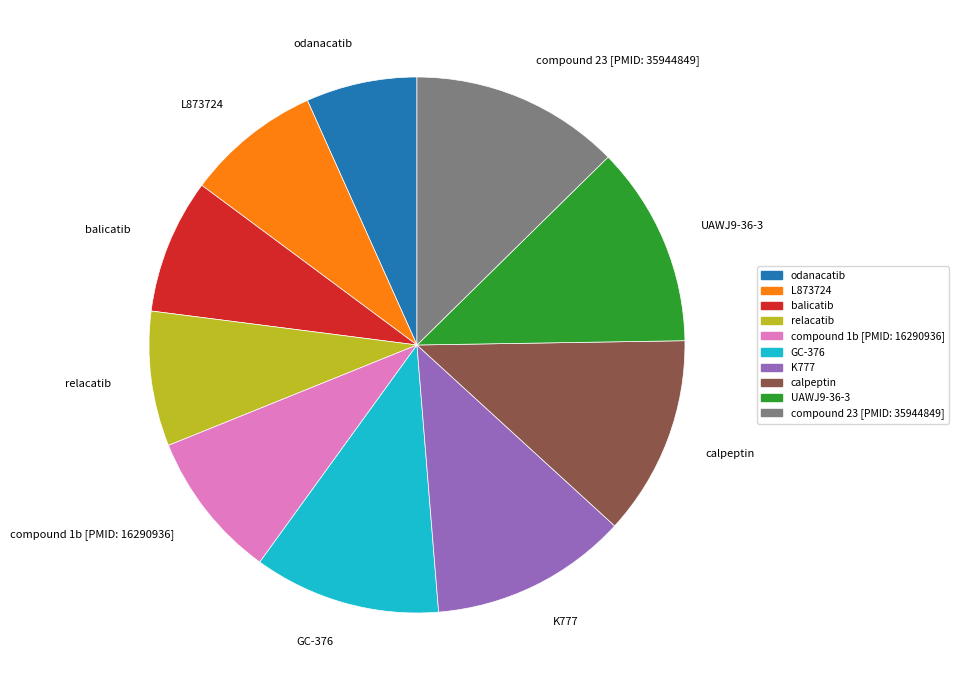

What is the ratio of the value at UAWJ9-36-3 to the value at compound 23 [PMID: 35944849]?

1.0